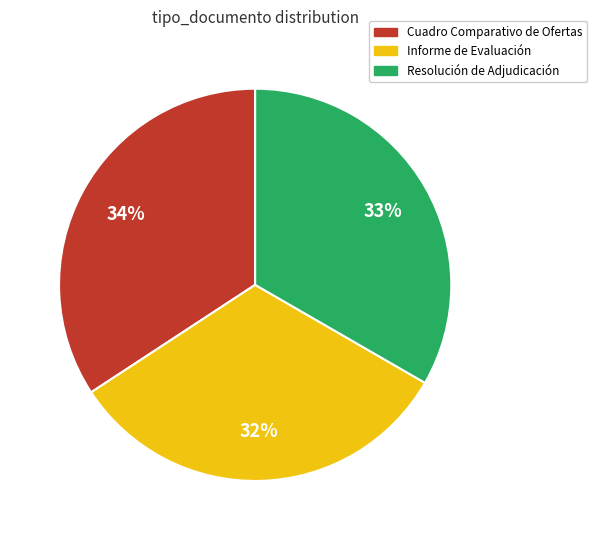

Is the sum of Cuadro Comparativo de Ofertas and Informe de Evaluación greater than half?

Yes